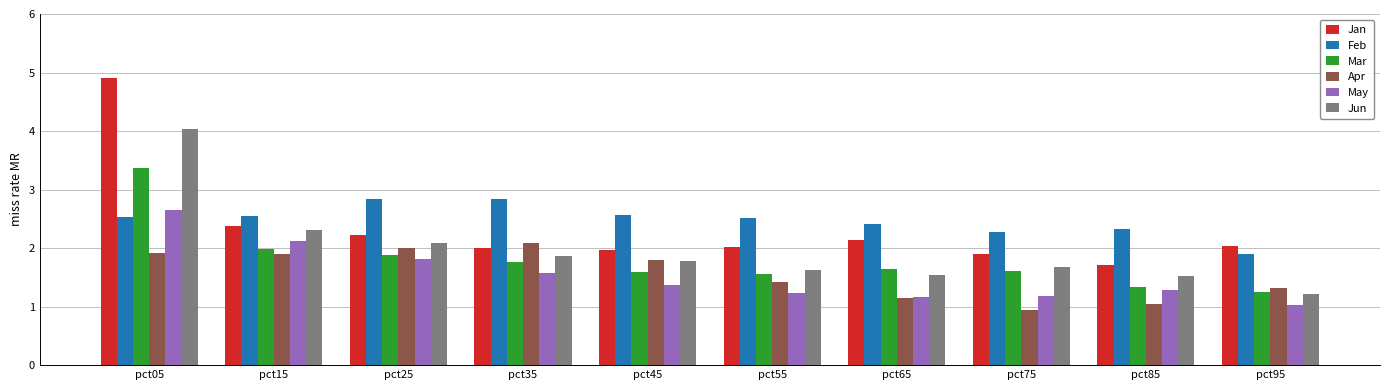

Which series has the widest spread of values?

Jan